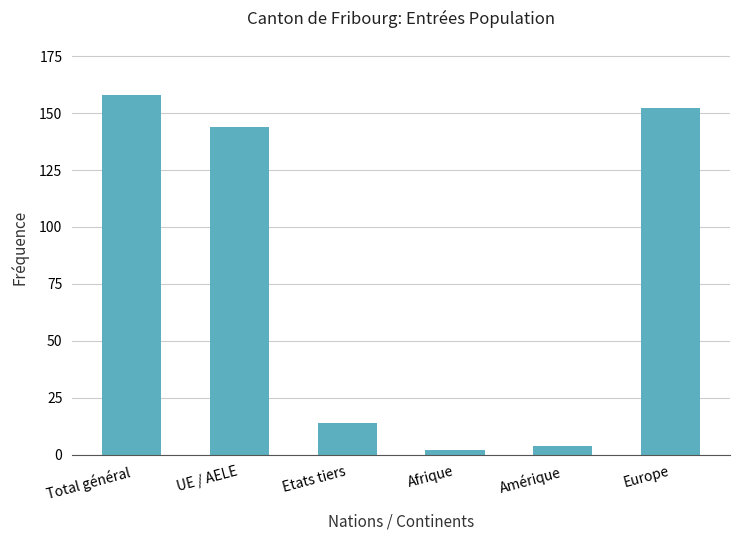

Reading left to right, extract all data points from this chart.

158	144	14	2	4	152